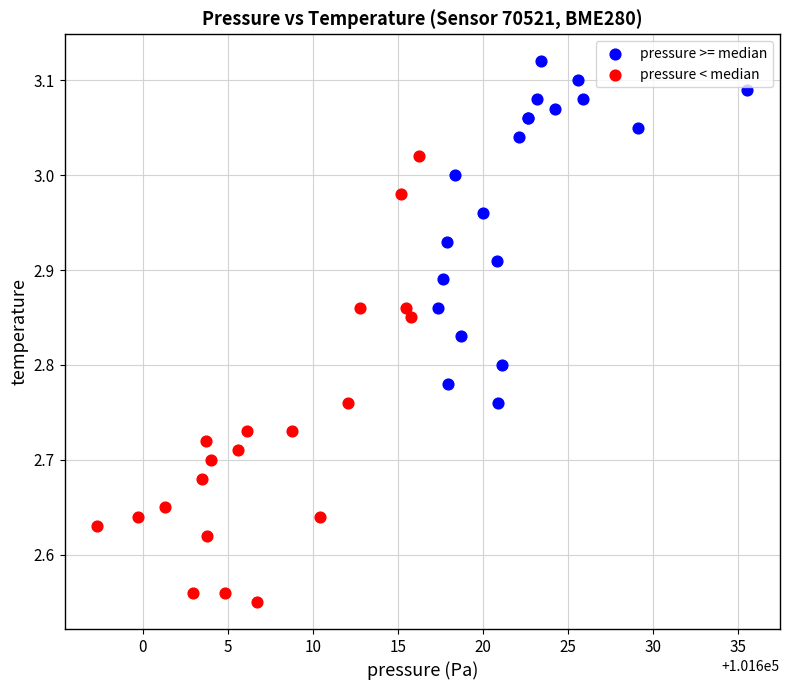

Which series contains the lowest Y value?

pressure < median